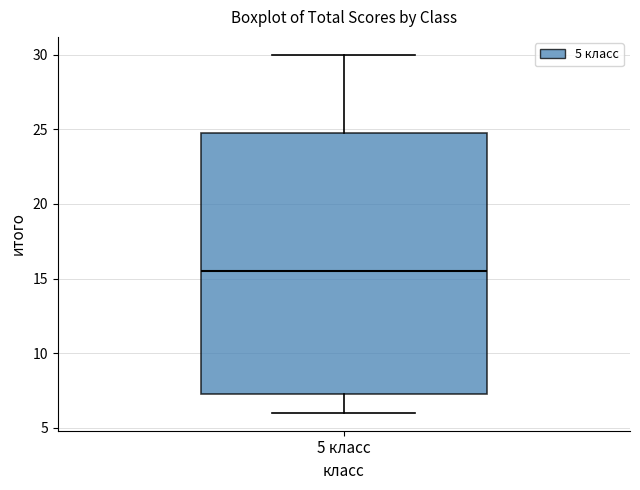

Where does the lower whisker of the box for 5 класс end on the y-axis? The values are not printed on the chart, so give them approximately, as read against the axis.

6.0